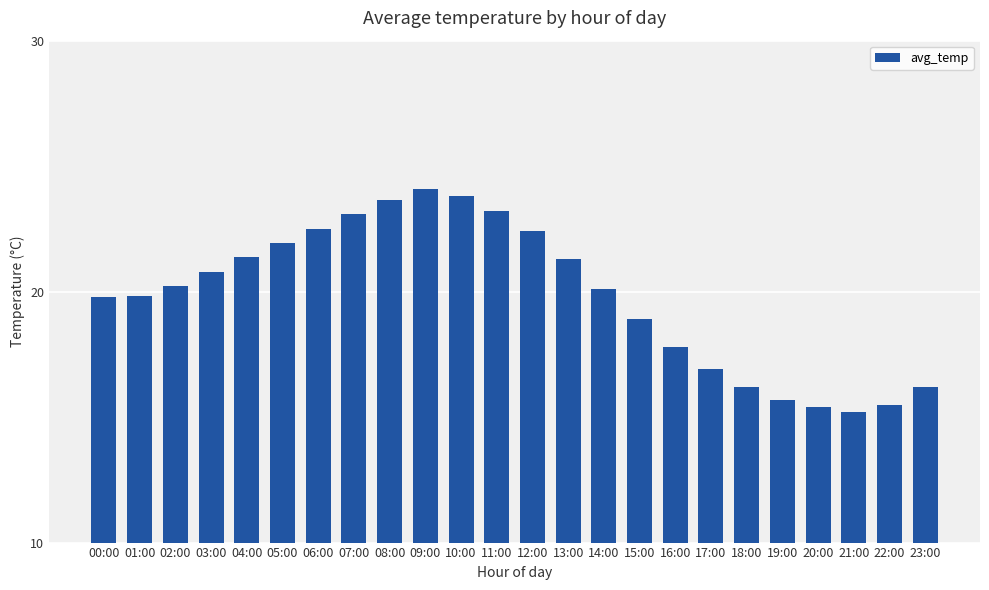

What is the maximum value shown in the chart?

24.1